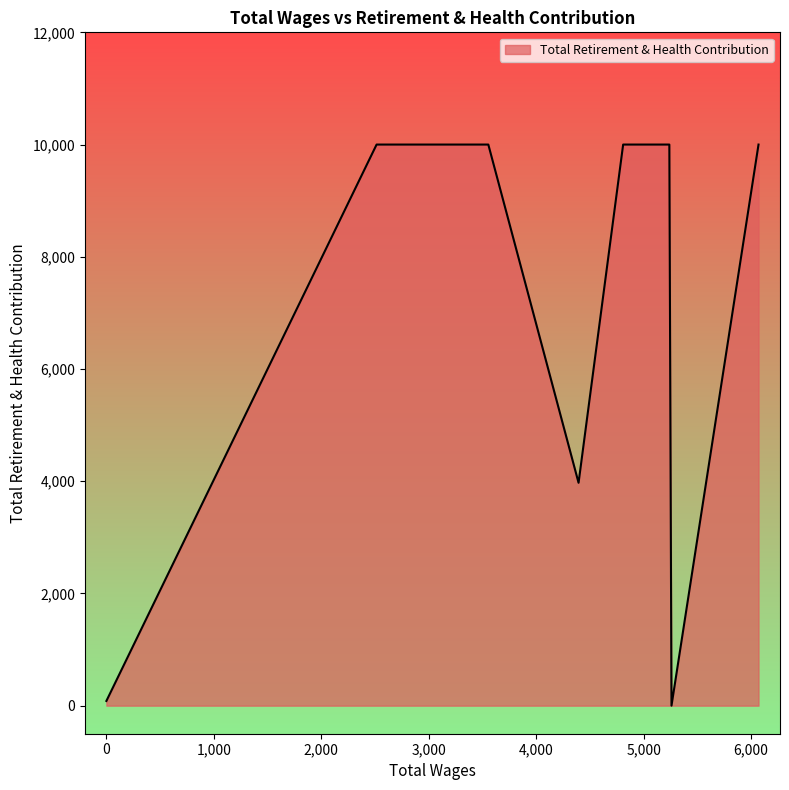

What is the difference between the maximum and minimum values?

10000